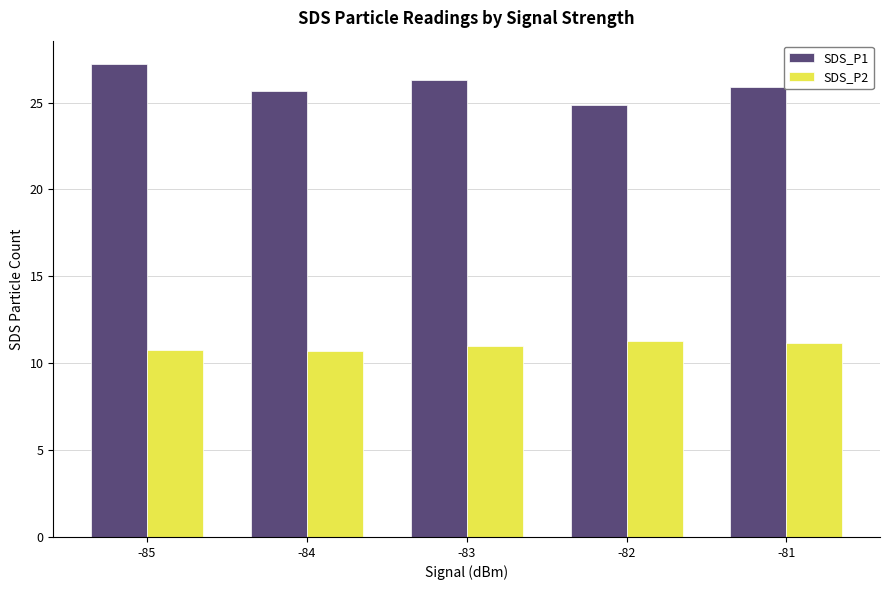

Are the bars grouped side by side (vs. stacked)?

Yes